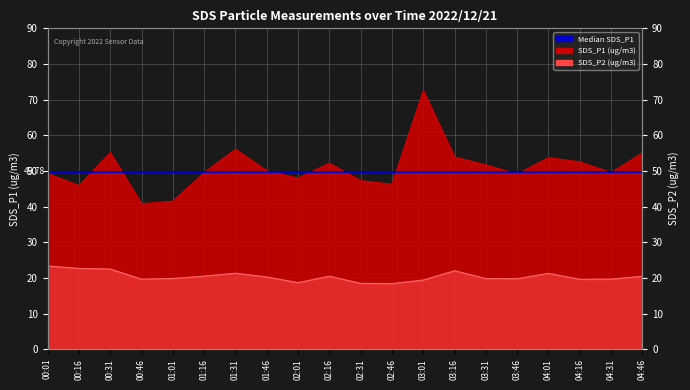

True or false: SDS_P1 and SDS_P2 intersect in this chart.

False